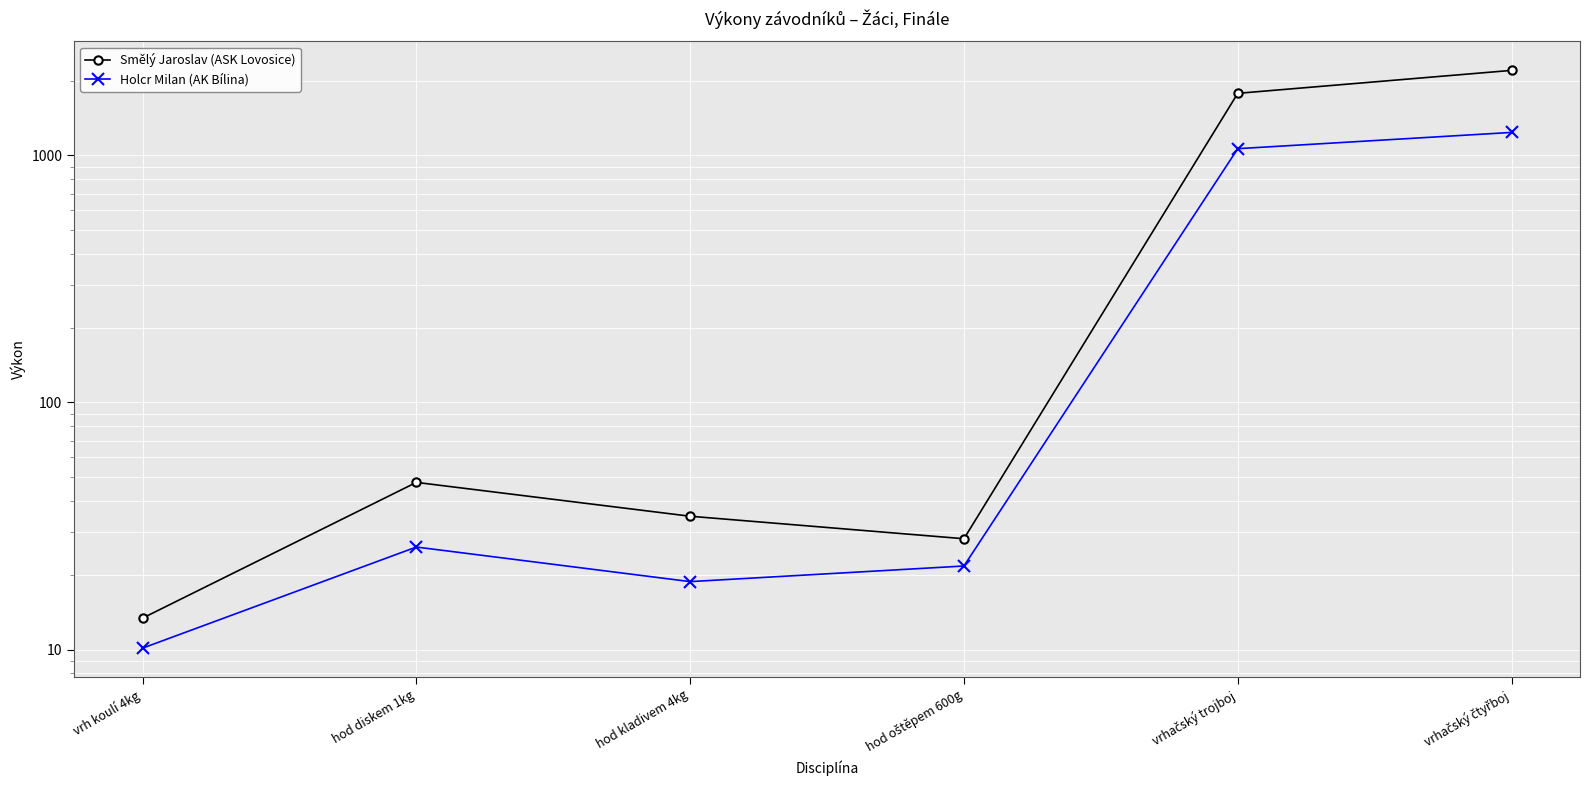

What is the difference between the second highest and minimum values in the Smělý Jaroslav (ASK Lovosice) series?

1768.6